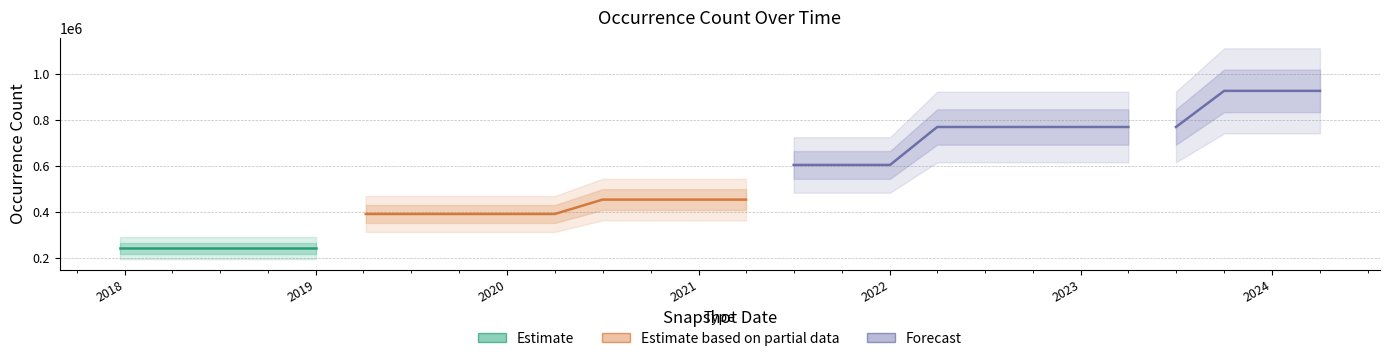

Reading left to right, what are all the values shown in this chart?

242008	242008	242008	242008	242008	390653	390653	390653	390653	390653	453272	453272	453272	453272	604184	604184	604184	769477	769477	769477	769477	769477	769477	926779	926779	926779